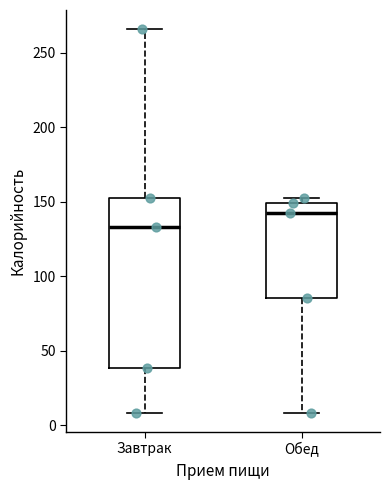

Reading left to right, read every box against the y-axis: the position of its median line, the range the box covers, and the ends of its whiskers. The values are not printed on the chart, so give them approximately, as read against the axis.

Завтрак: median 135, box 40 to 150, whiskers 10 to 265
Обед: median 145, box 85 to 150, whiskers 10 to 155